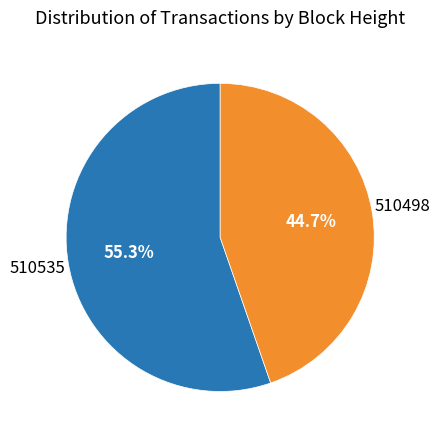

True or false: 510498 accounts for 45% of the total.

True